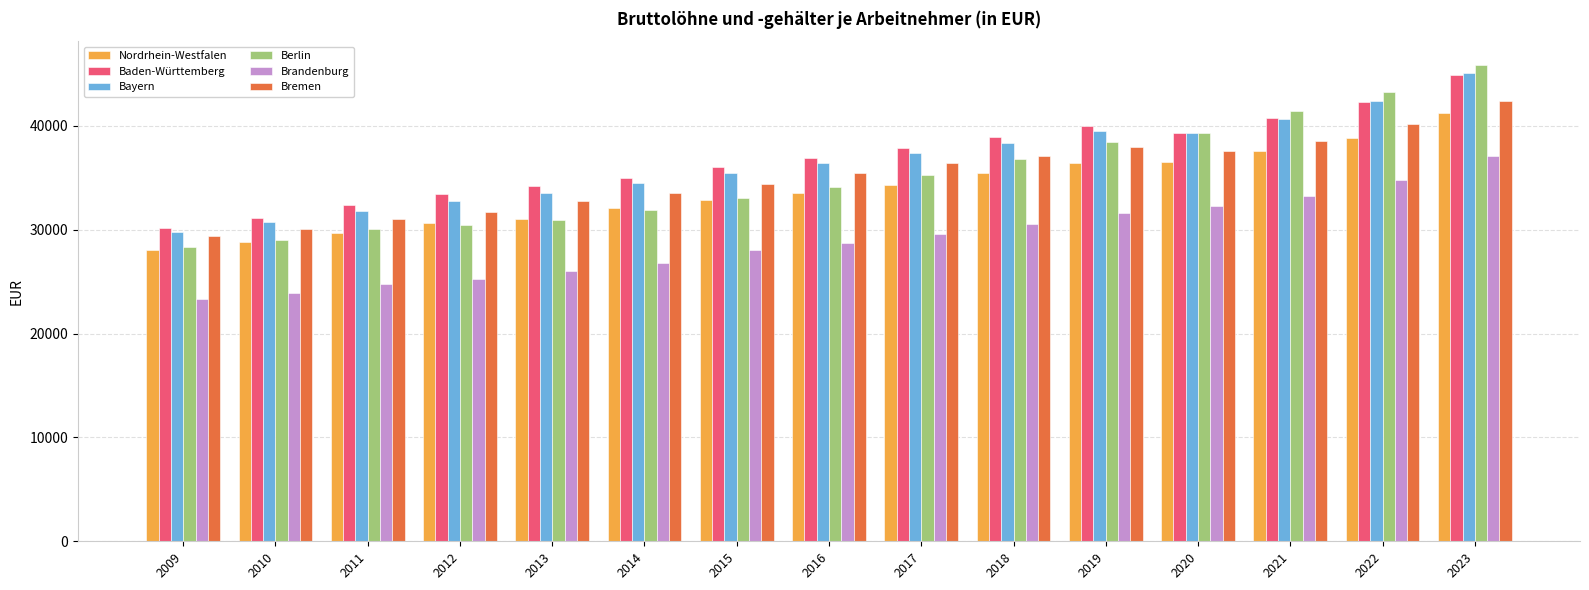

What is the total value across all series at 2014?

193913